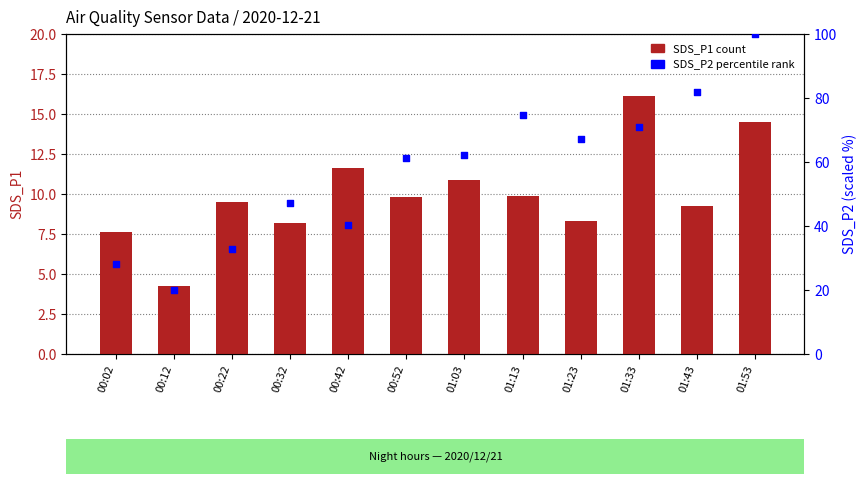

At how many categories does at least one series exceed 49?

7